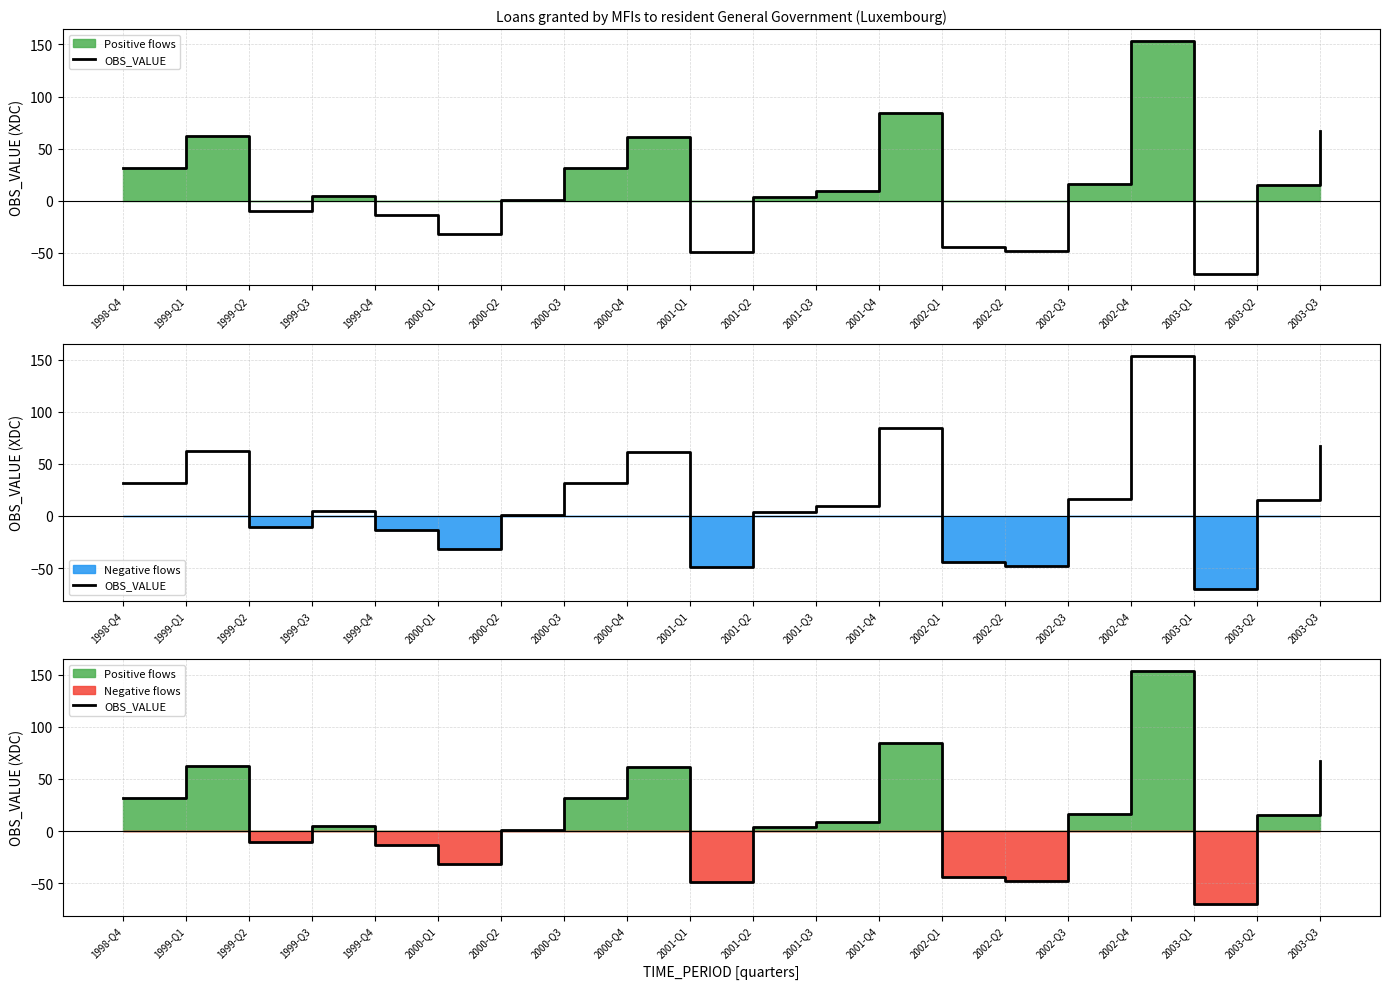

Reading right to left, list all the values displayed in this chart.

66.8	15.5	-70.0	153.6	16.1	-48.4	-44.0	84.3	9.1	3.6	-48.7	61.4	31.6	0.7	-31.4	-13.5	5.0	-10.2	62.1	31.6